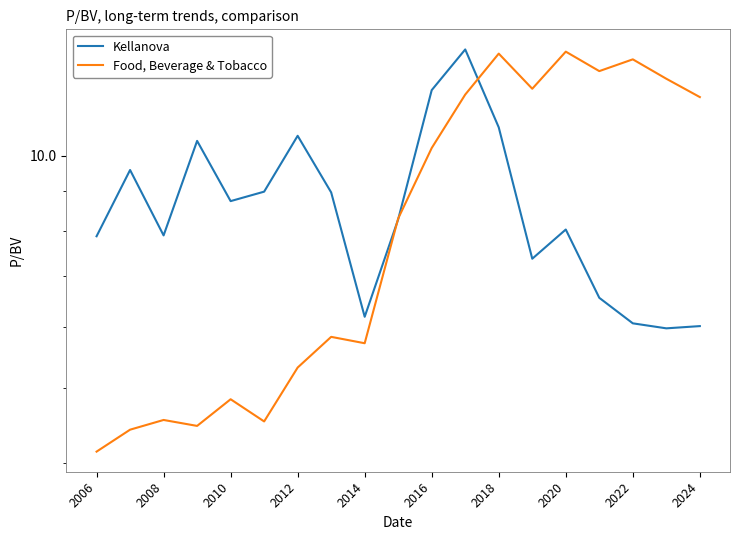

What is the minimum value for Food, Beverage & Tobacco?

4.1